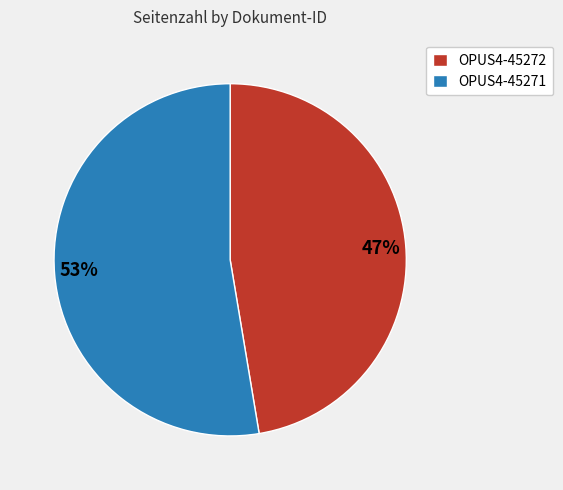

To the nearest percent, what is the combined percentage of OPUS4-45272 and OPUS4-45271?

100%